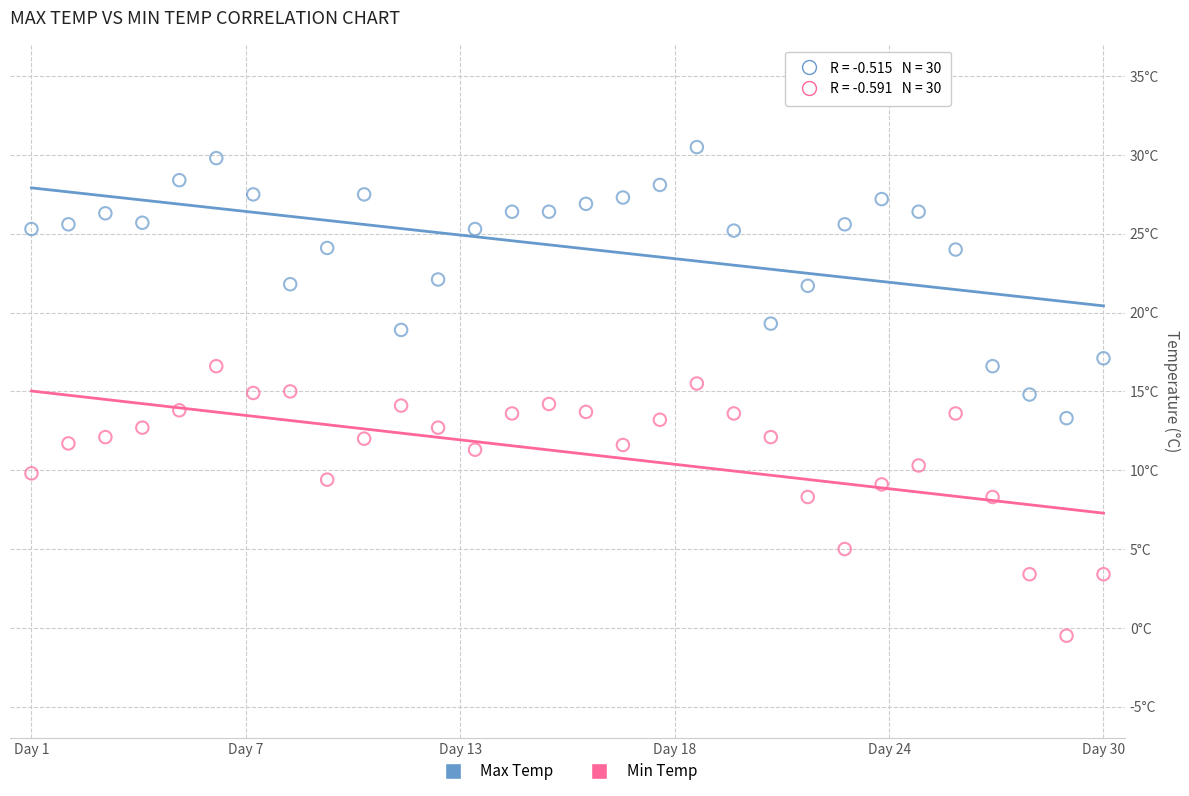

Which series reaches the minimum Y coordinate?

Min Temp